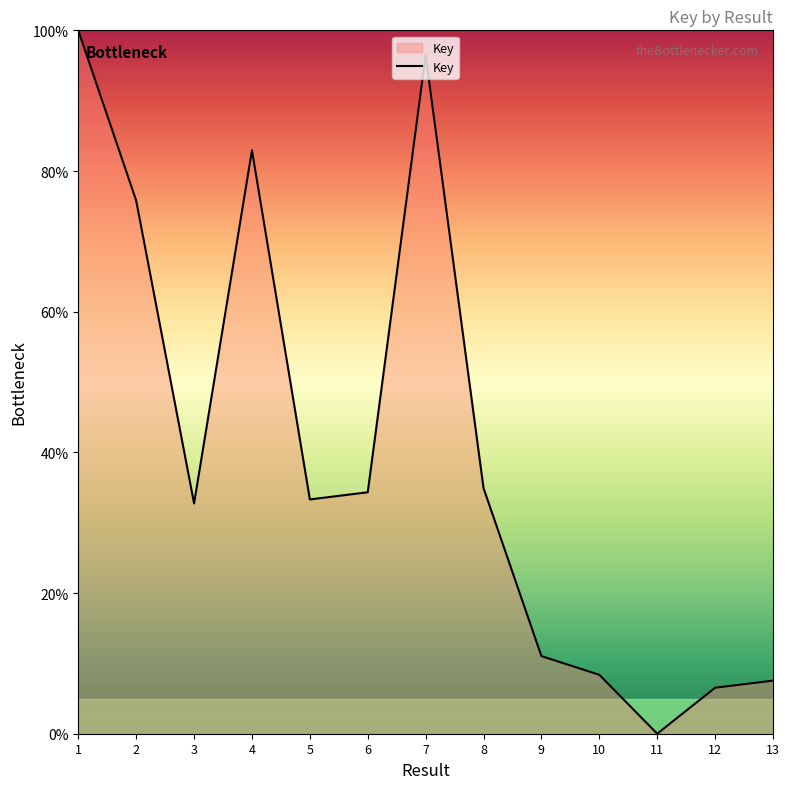

The value at 8 is 62.5. True or false?

False